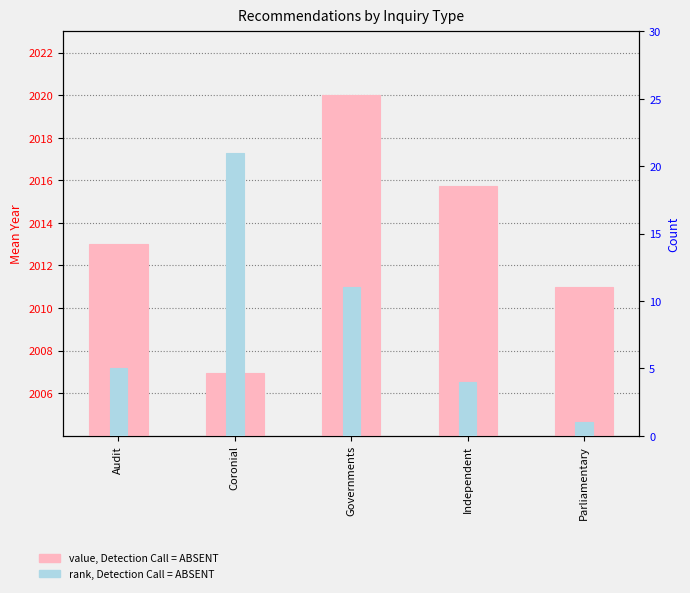

Which series changed the most between Governments and Independent?

rank, Detection Call = ABSENT